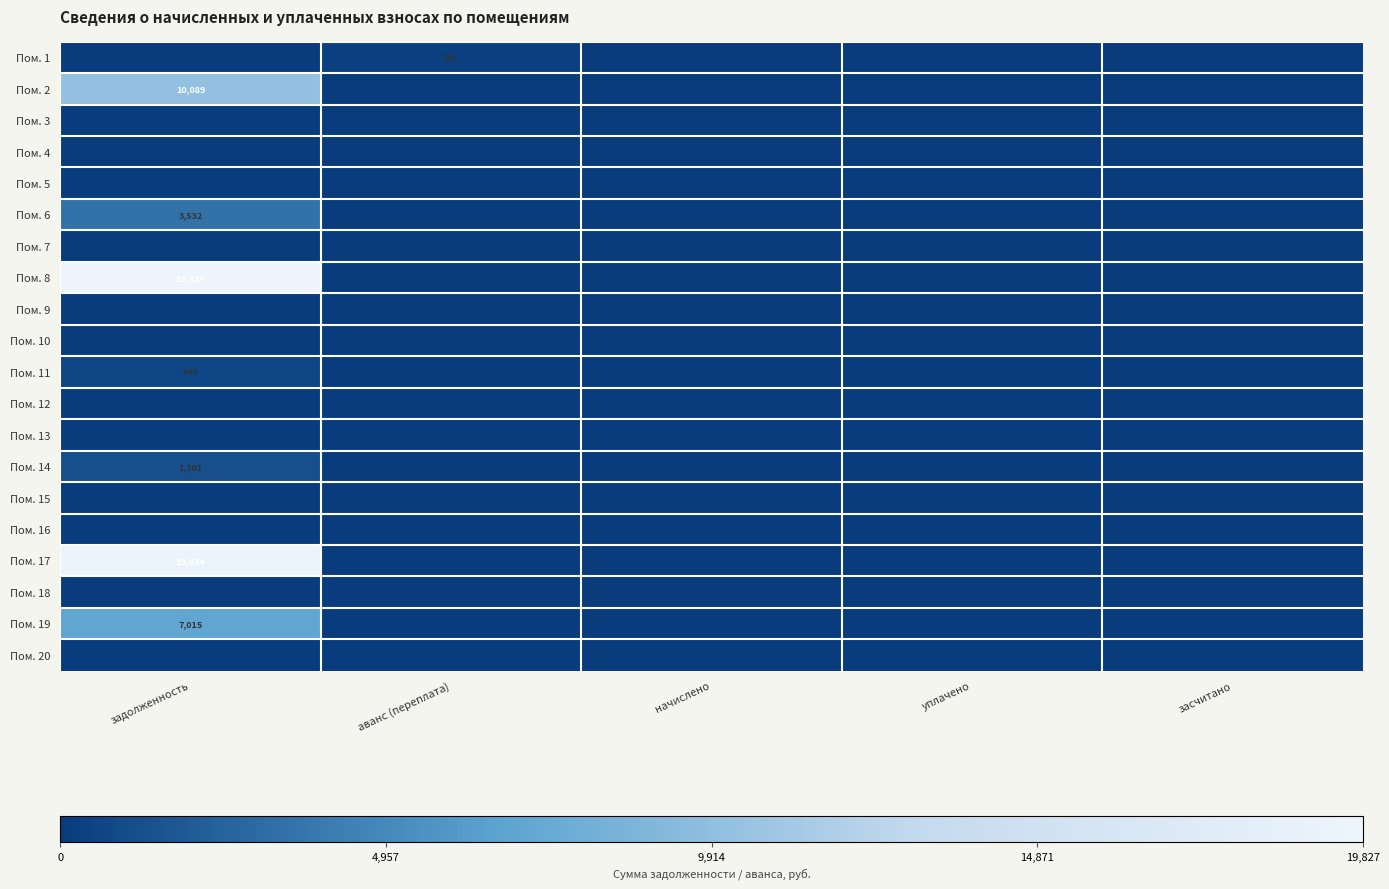

What is the difference between the highest and lowest values at задолженность?

19827.5